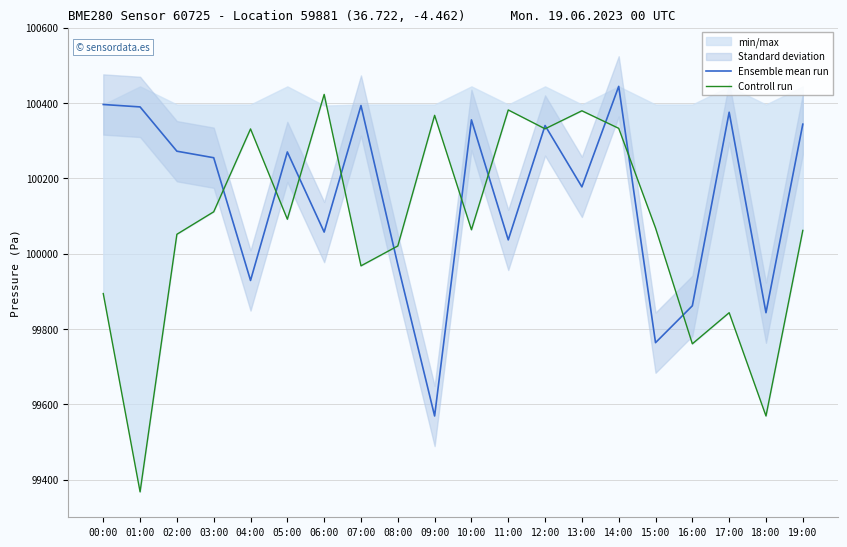

What is the total value across all series at 14:00?

200776.4